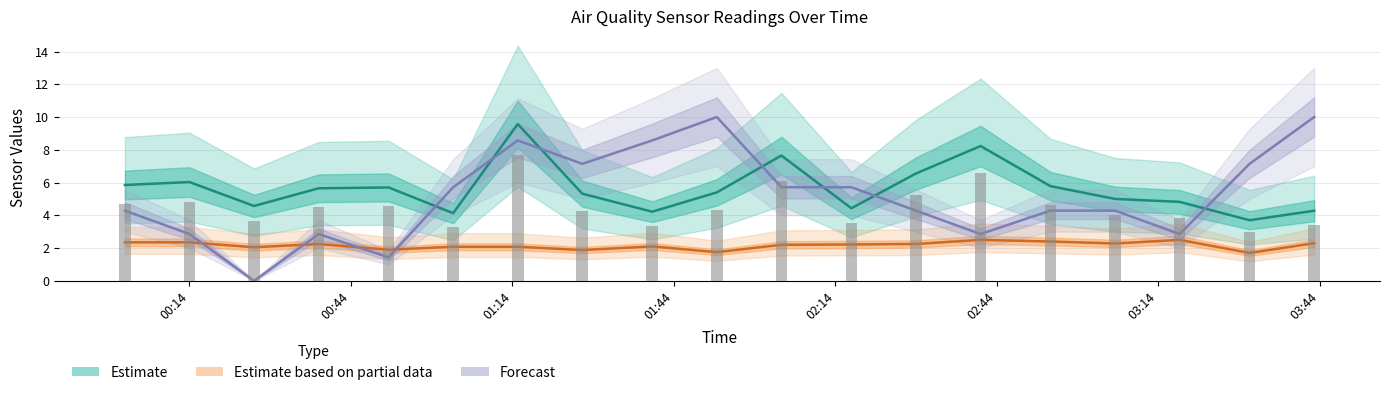

True or false: Humidity (scaled) has a value of 11.5 at 01:44.

False